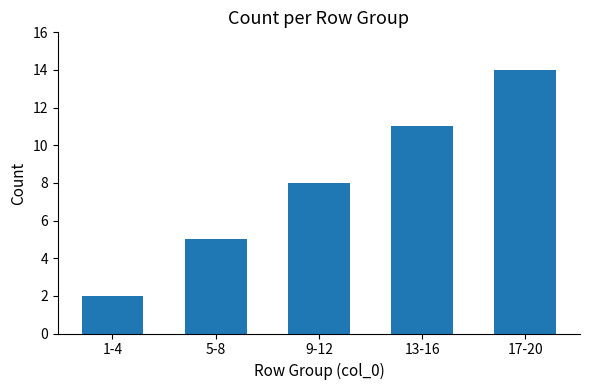

What is the label of the 4th bar from the right?

5-8